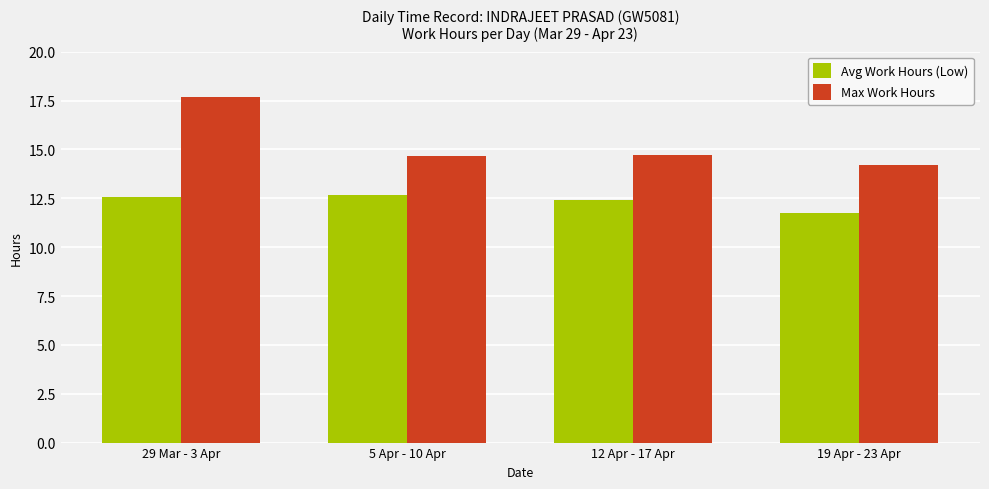

What is the difference between the highest and lowest values at 12 Apr - 17 Apr?

2.3